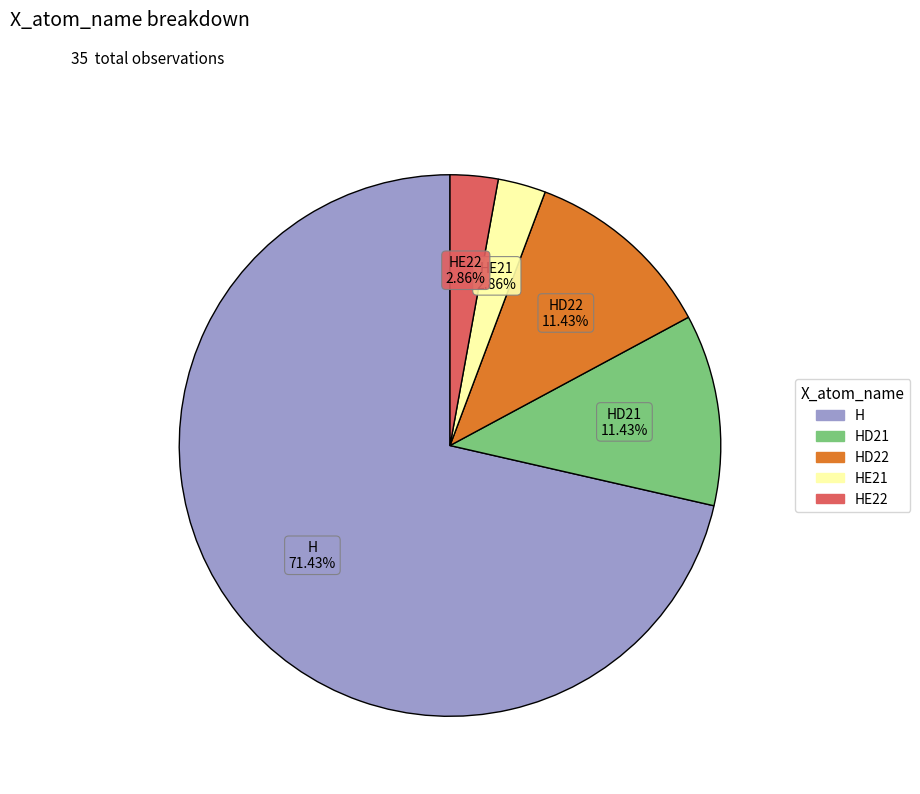

Does any single category account for the majority?

Yes